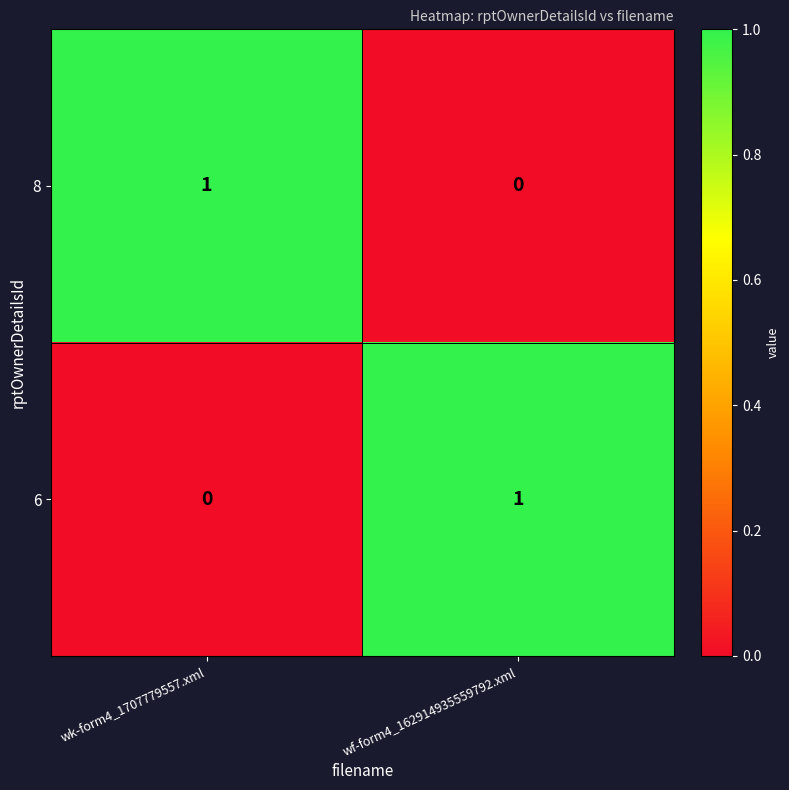

Is it true that 6 equals 0 at wf-form4_162914935559792.xml?

False